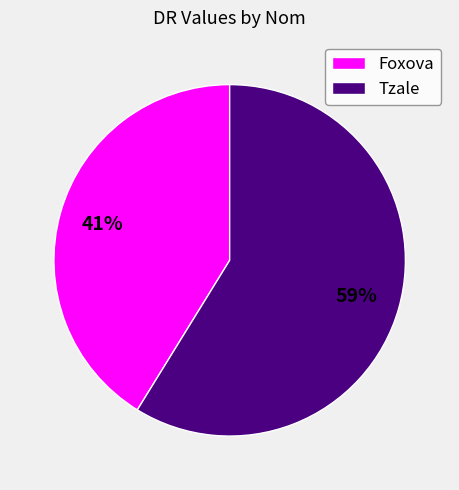

Which slice is the smallest?

Foxova